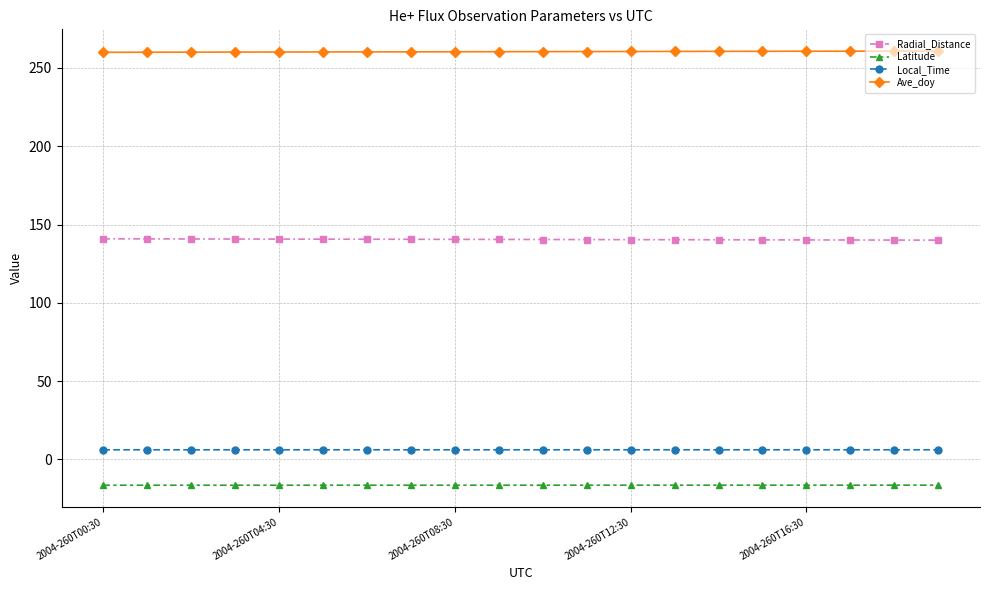

What is the maximum value for Latitude?

-16.4